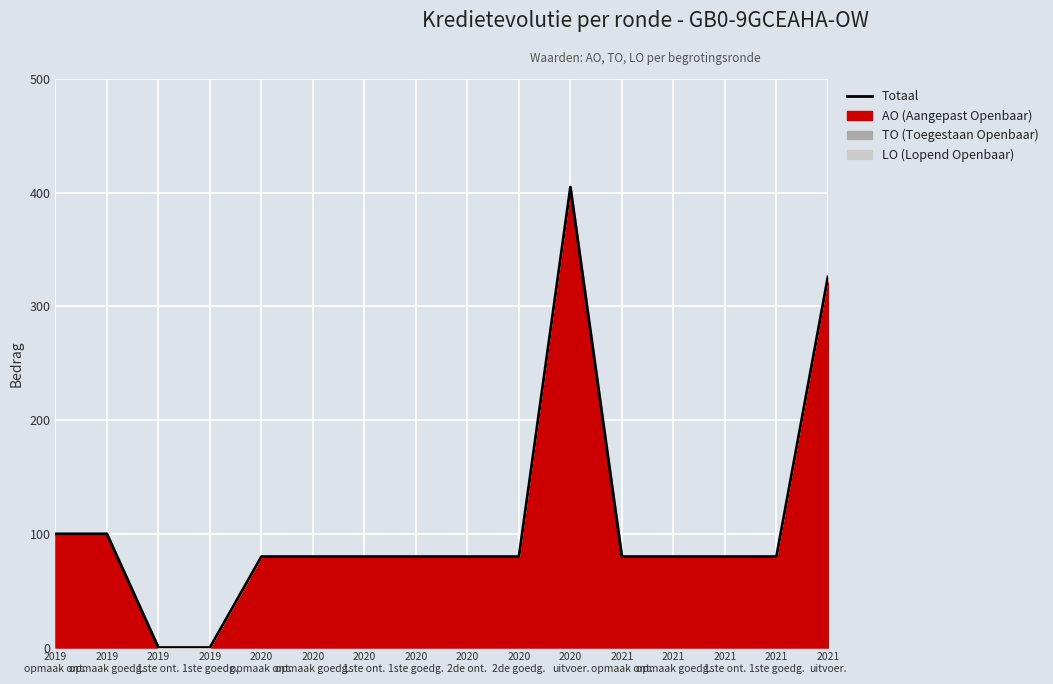

How many lines are shown in the chart?

1